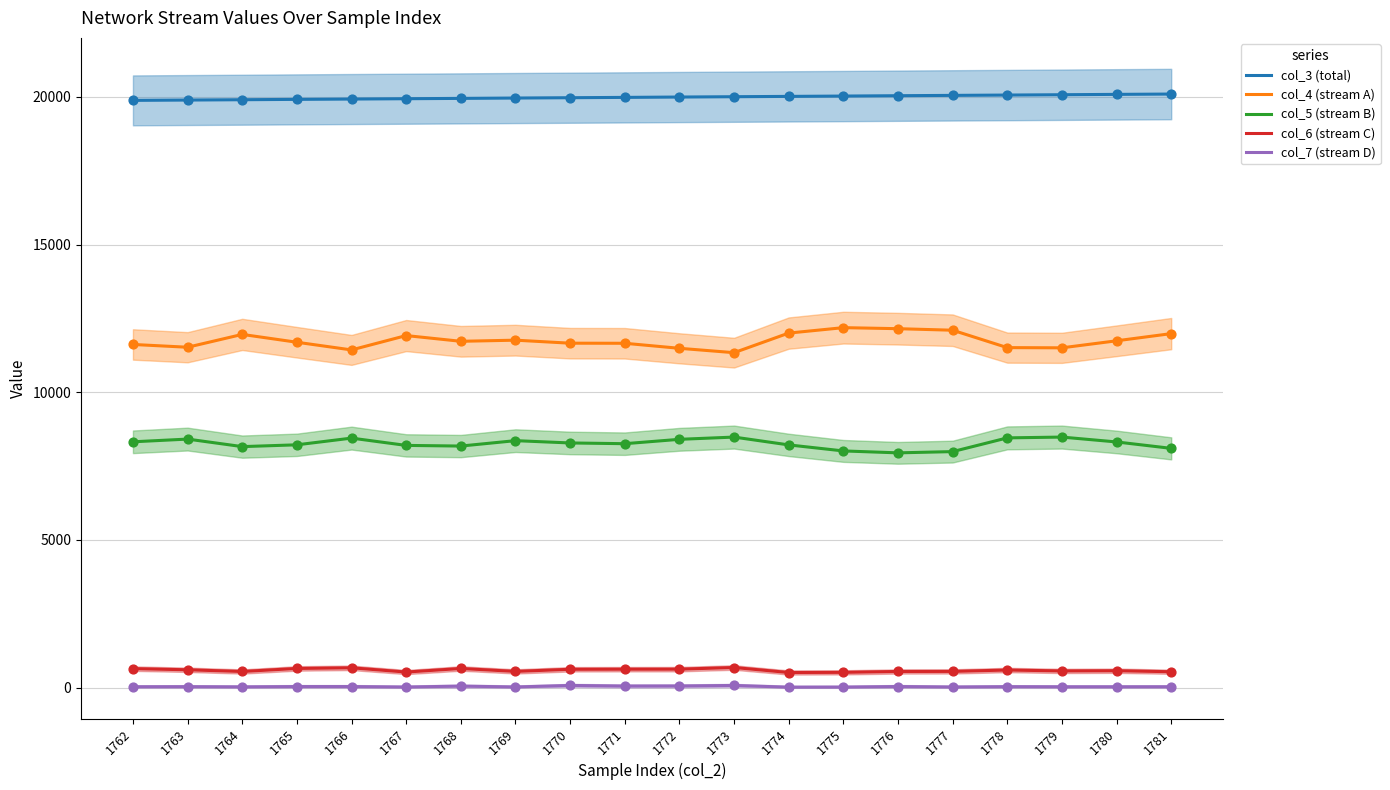

What are all the series names shown in the legend?

col_3 (total), col_4 (stream A), col_5 (stream B), col_6 (stream C), col_7 (stream D)